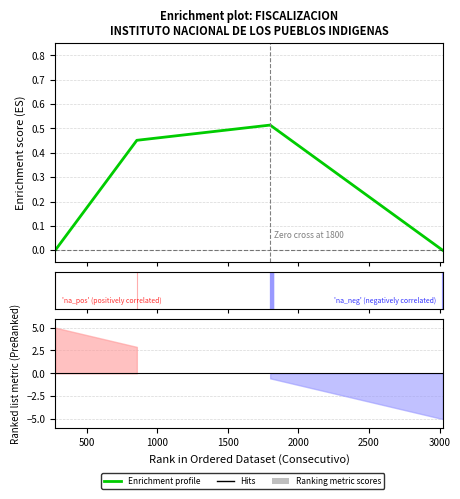

What position from the left is 13?

14